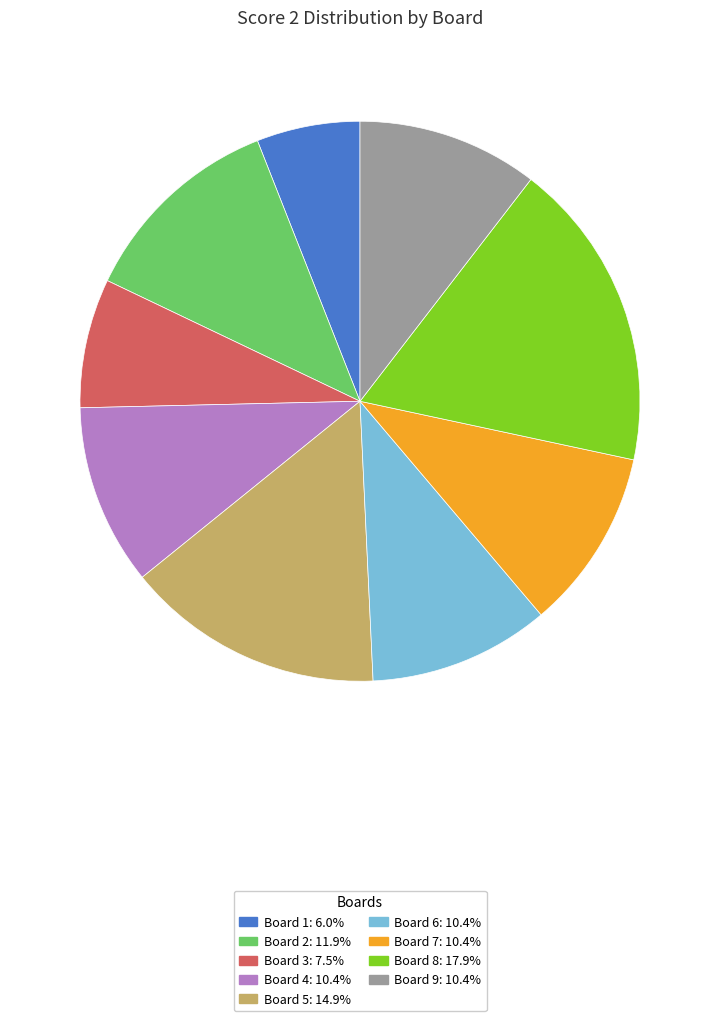

Combined, do Board 8: 17.9% and Board 4: 10.4% account for over 50%?

No